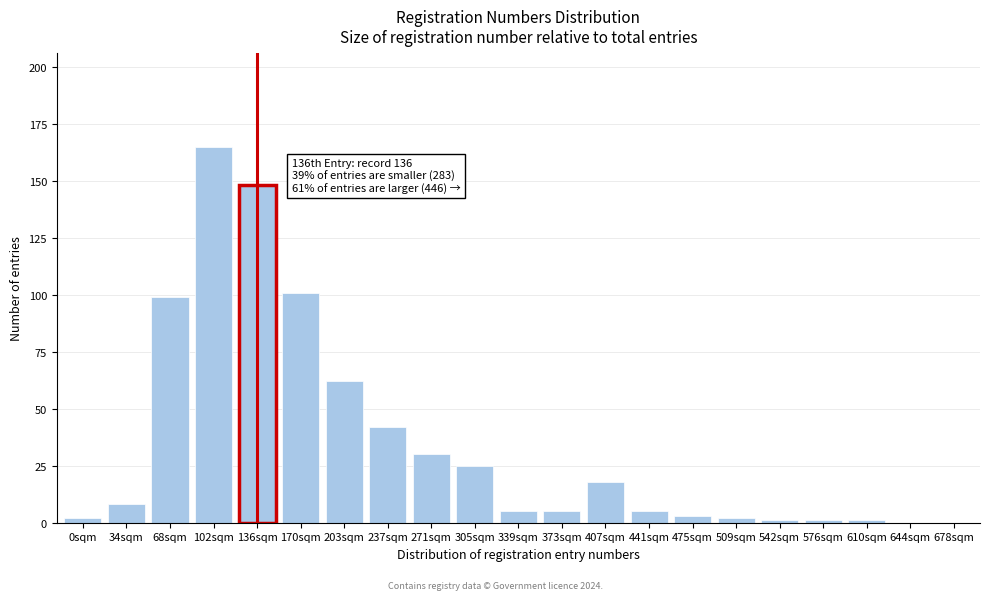

Reading right to left, transcribe all the data shown in this chart.

678sqm=0	644sqm=0	610sqm=1	576sqm=1	542sqm=1	509sqm=2	475sqm=3	441sqm=5	407sqm=18	373sqm=5	339sqm=5	305sqm=25	271sqm=30	237sqm=42	203sqm=62	170sqm=101	136sqm=148	102sqm=165	68sqm=99	34sqm=8	0sqm=2